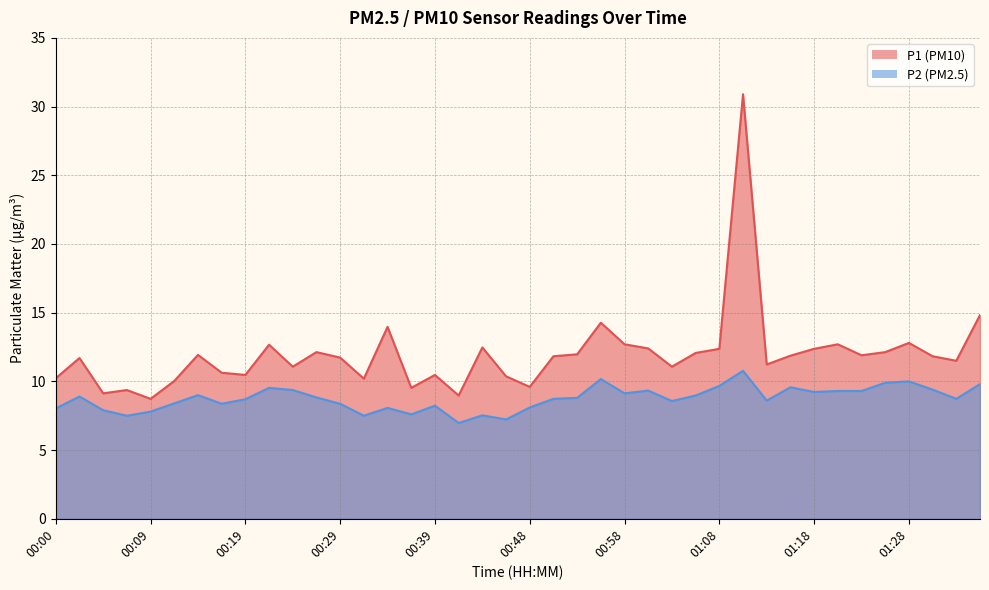

Reading left to right, what are all the values shown in this chart?

P1: 10.2	11.7	9.1	9.4	8.7	10.0	11.9	10.6	10.5	12.7	11.1	12.1	11.7	10.2	14.0	9.5	10.5	9.0	12.5	10.4	9.6	11.8	12.0	14.3	12.7	12.4	11.1	12.1	12.4	30.9	11.2	11.9	12.4	12.7	11.9	12.1	12.8	11.8	11.5	14.8
P2: 8.0	8.9	7.9	7.5	7.8	8.4	9.0	8.4	8.7	9.5	9.4	8.8	8.4	7.5	8.1	7.6	8.2	7.0	7.5	7.2	8.1	8.7	8.8	10.2	9.1	9.3	8.6	9.0	9.7	10.8	8.6	9.6	9.2	9.3	9.3	9.9	10.0	9.4	8.7	9.8